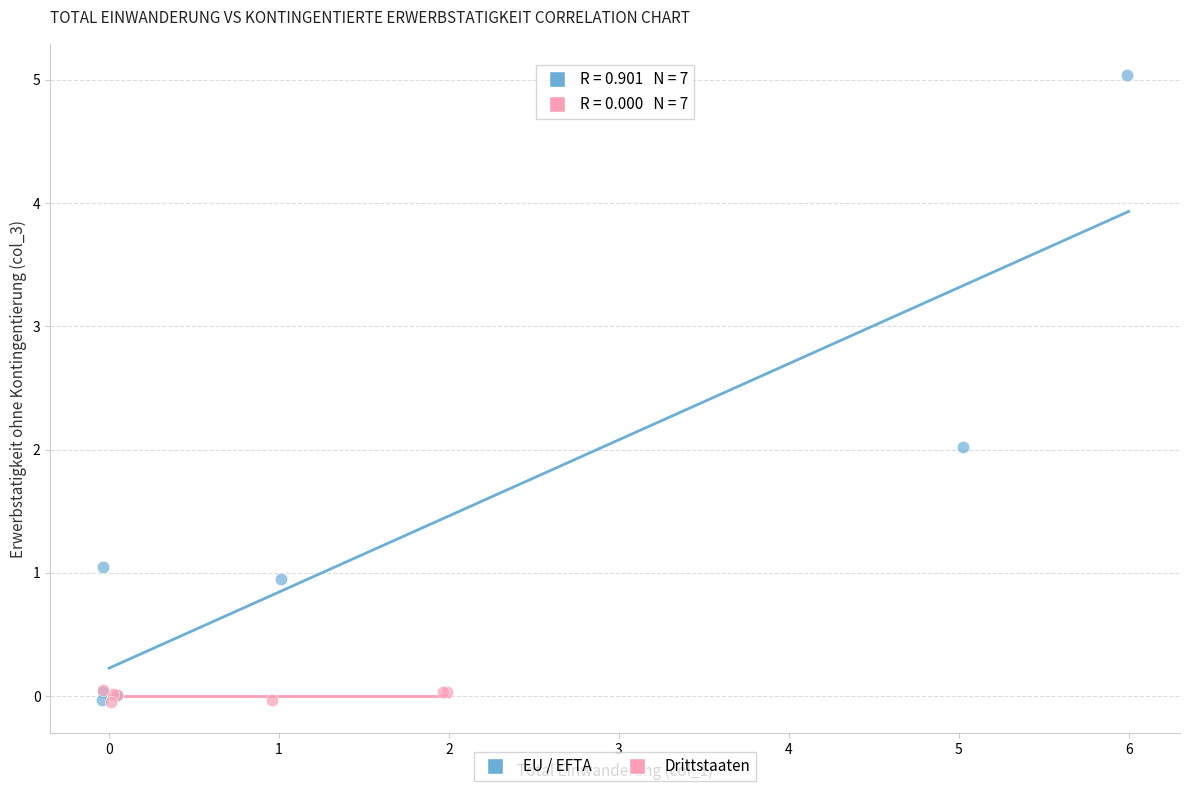

Which series reaches the maximum Y coordinate?

EU / EFTA